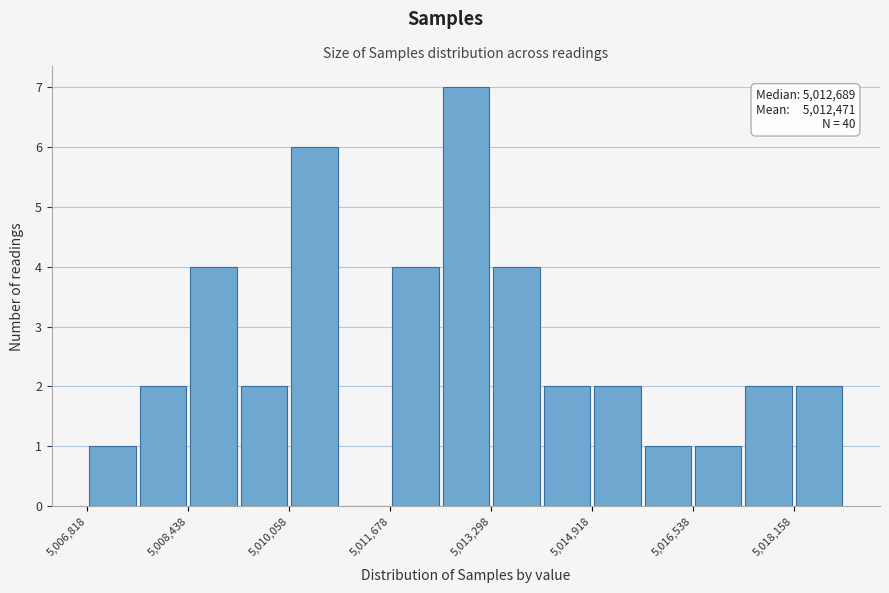

Over which range of the x-axis is the bar tallest?

5012400 to 5013200